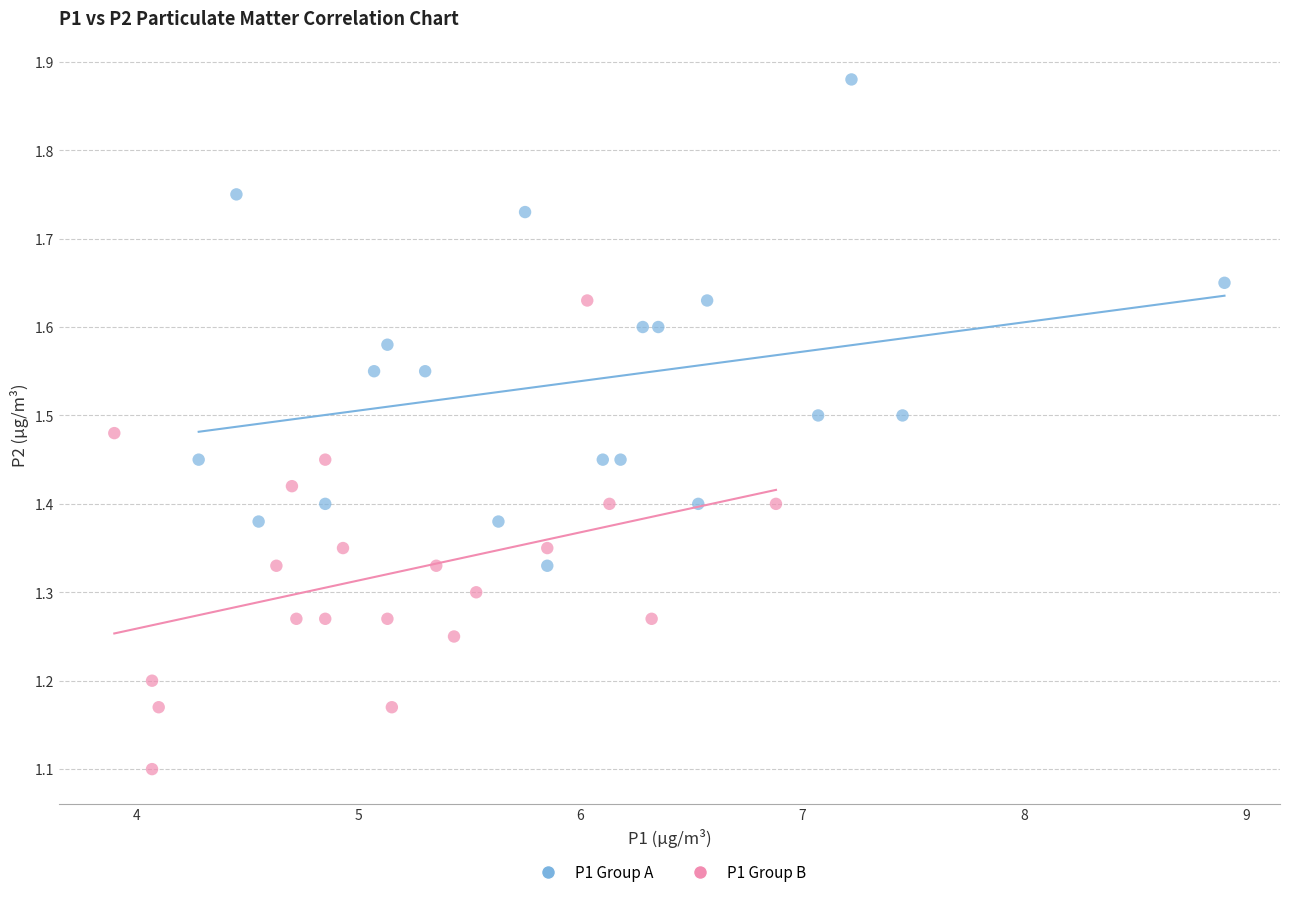

What are all the series names shown in the legend?

P1 Group A, P1 Group B